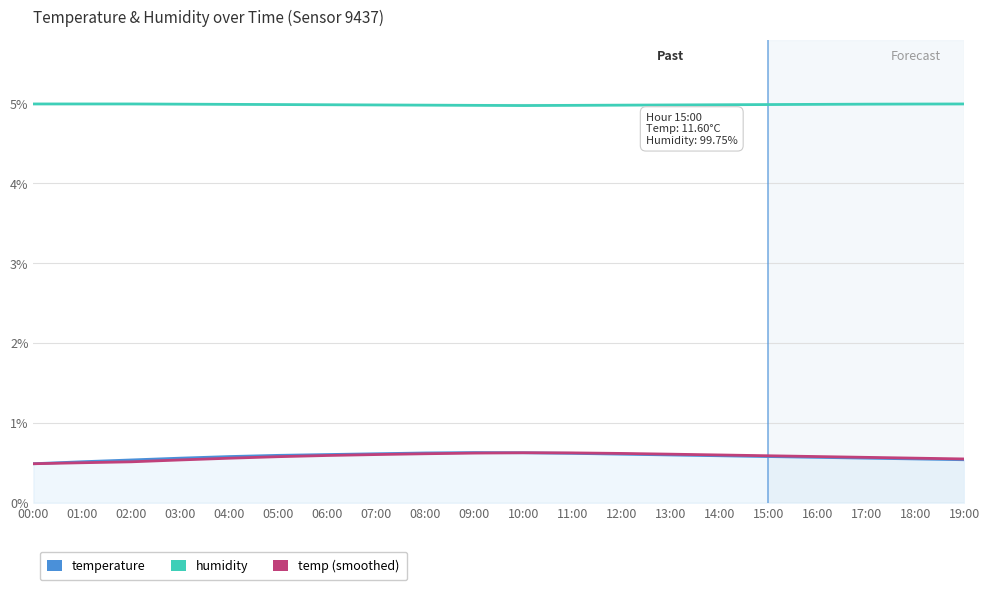

True or false: humidity and temp (smoothed) intersect in this chart.

False